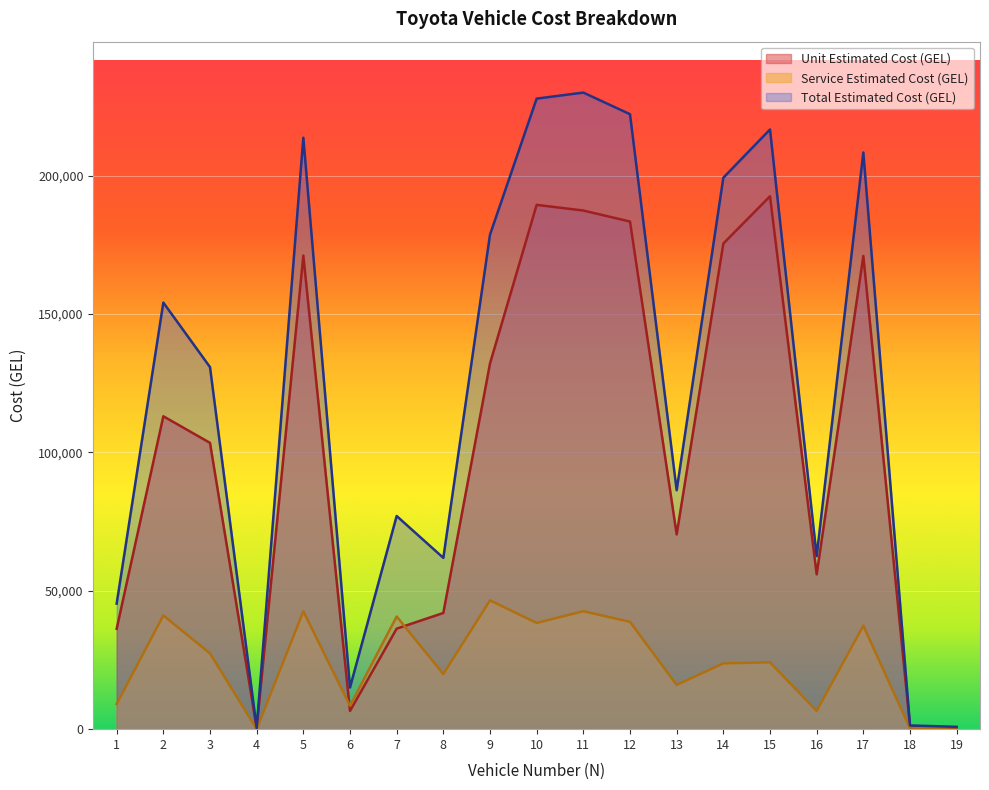

What is the total value across all series at 1?

90726.0